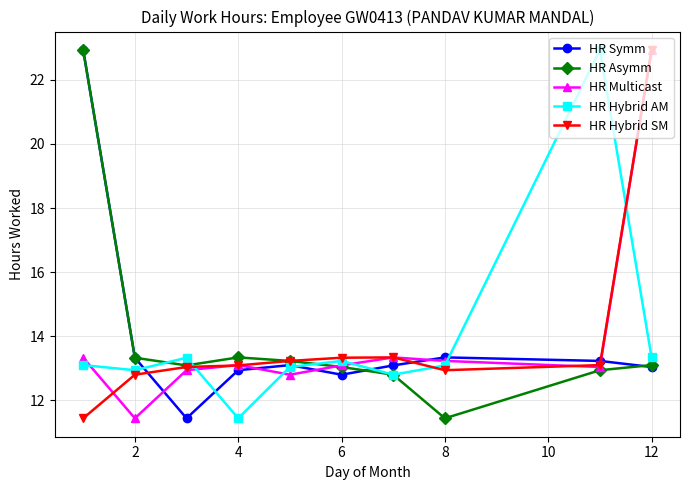

True or false: HR Symm and HR Hybrid SM cross at least once.

True